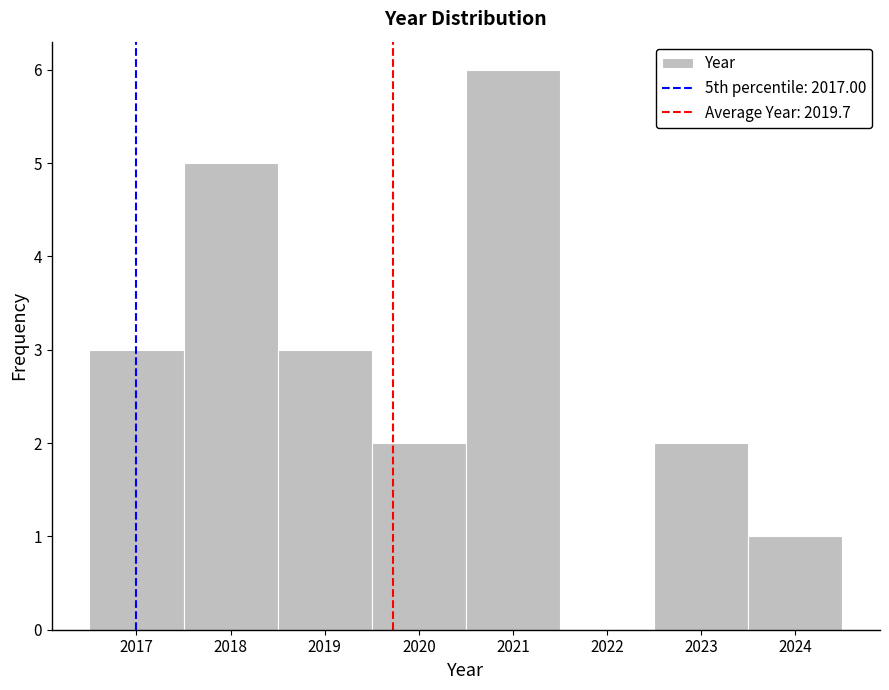

Which range on the x-axis has the tallest bar?

2020.5 to 2021.5